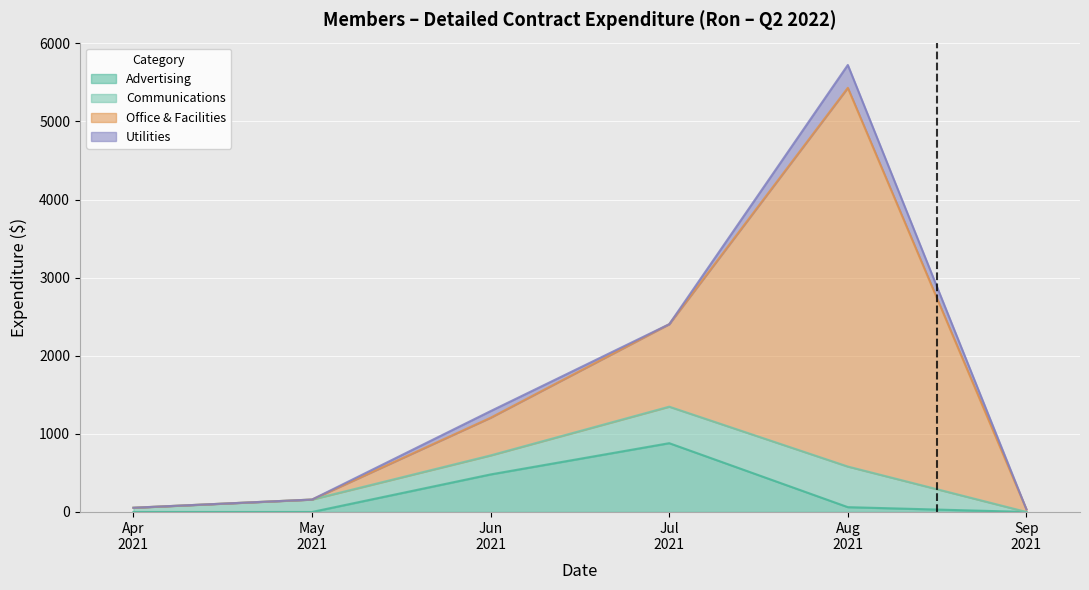

What is the difference between the highest and lowest values at 1?

54.0